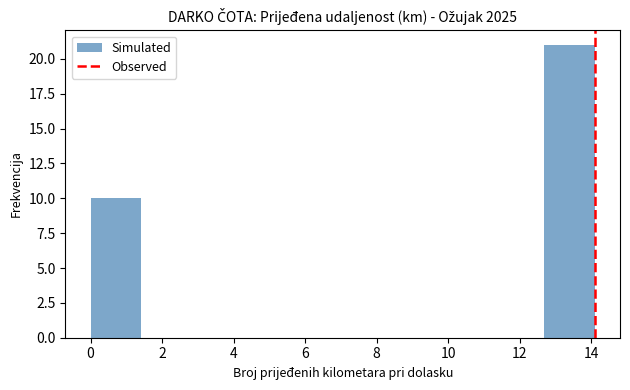

Which range on the x-axis has the tallest bar?

12.6 to 14.2